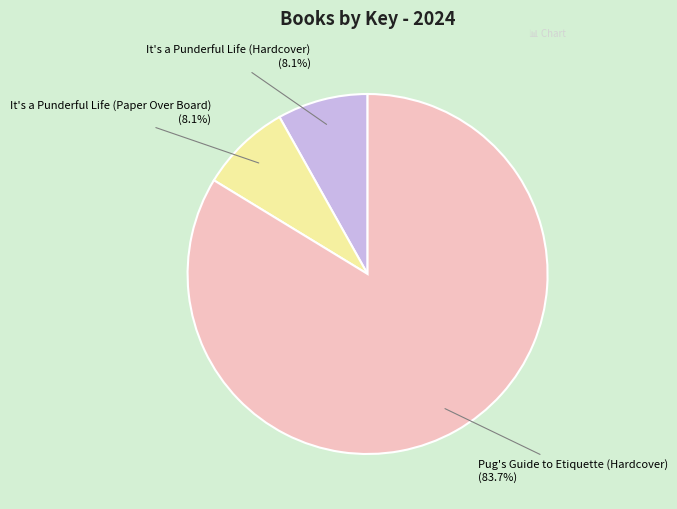

How many slices are in this pie chart?

3